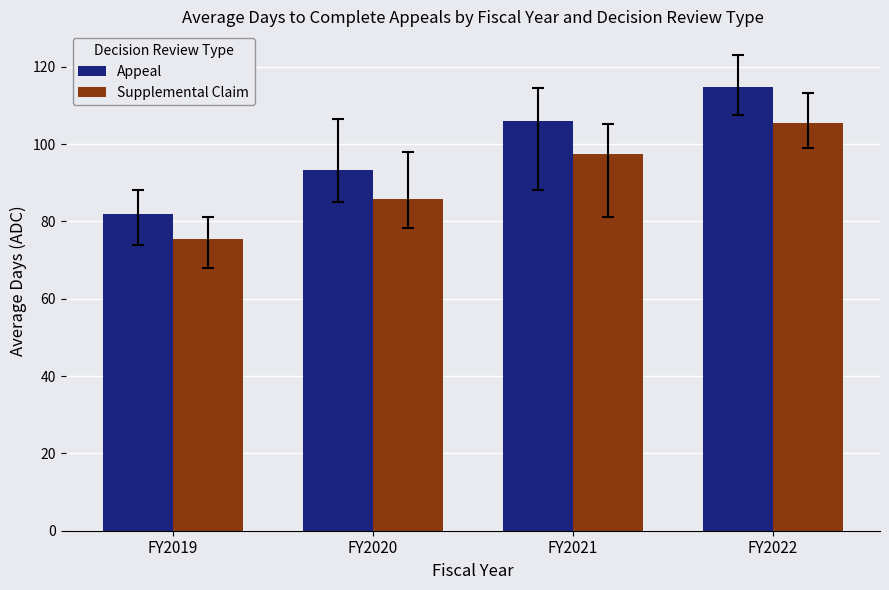

Does the chart contain stacked bars?

No